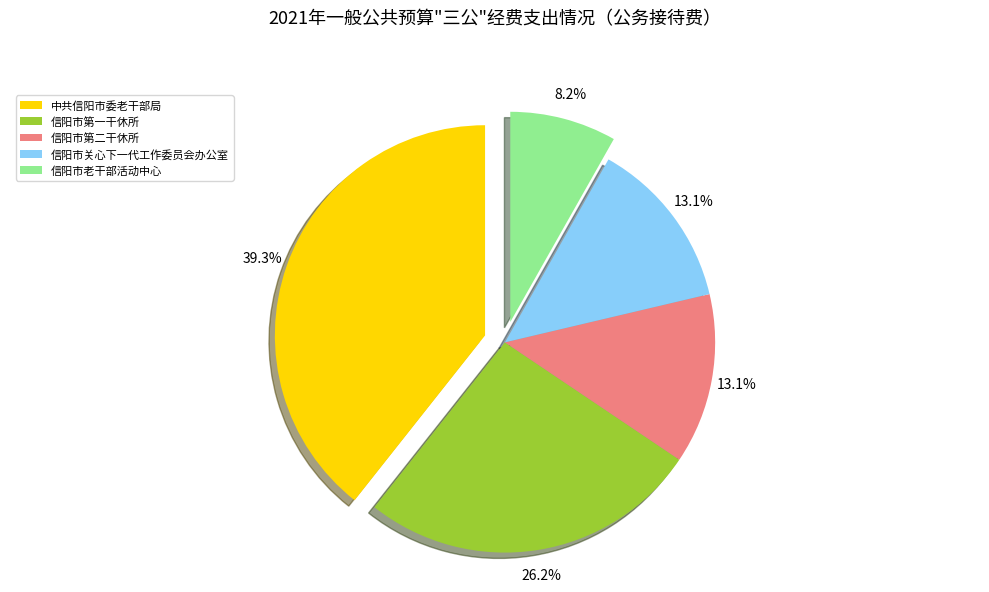

True or false: 信阳市第一干休所 accounts for 15% of the total.

False